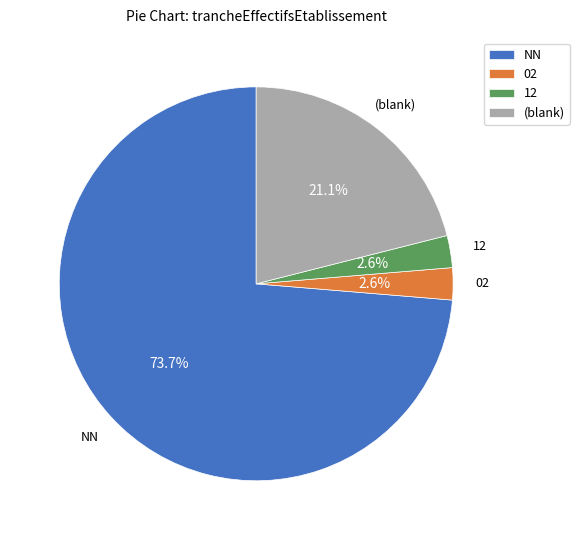

Which category has the biggest portion of the pie?

NN